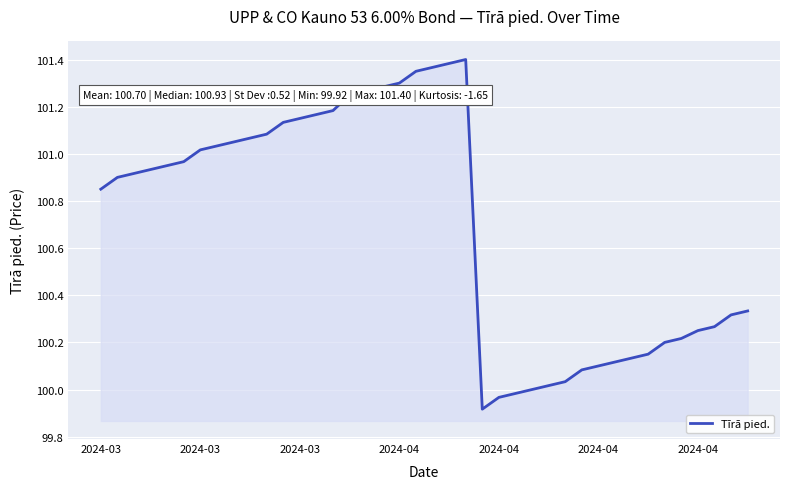

What is the difference between the maximum and minimum values?

1.5